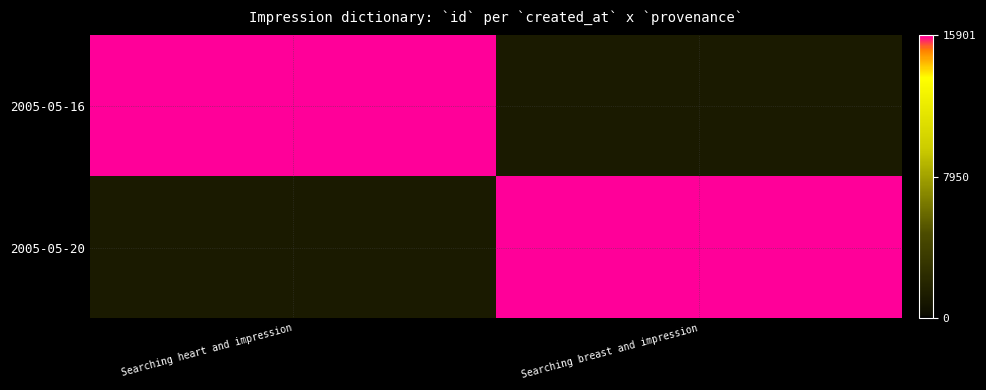

Count the number of data series in this chart.

2